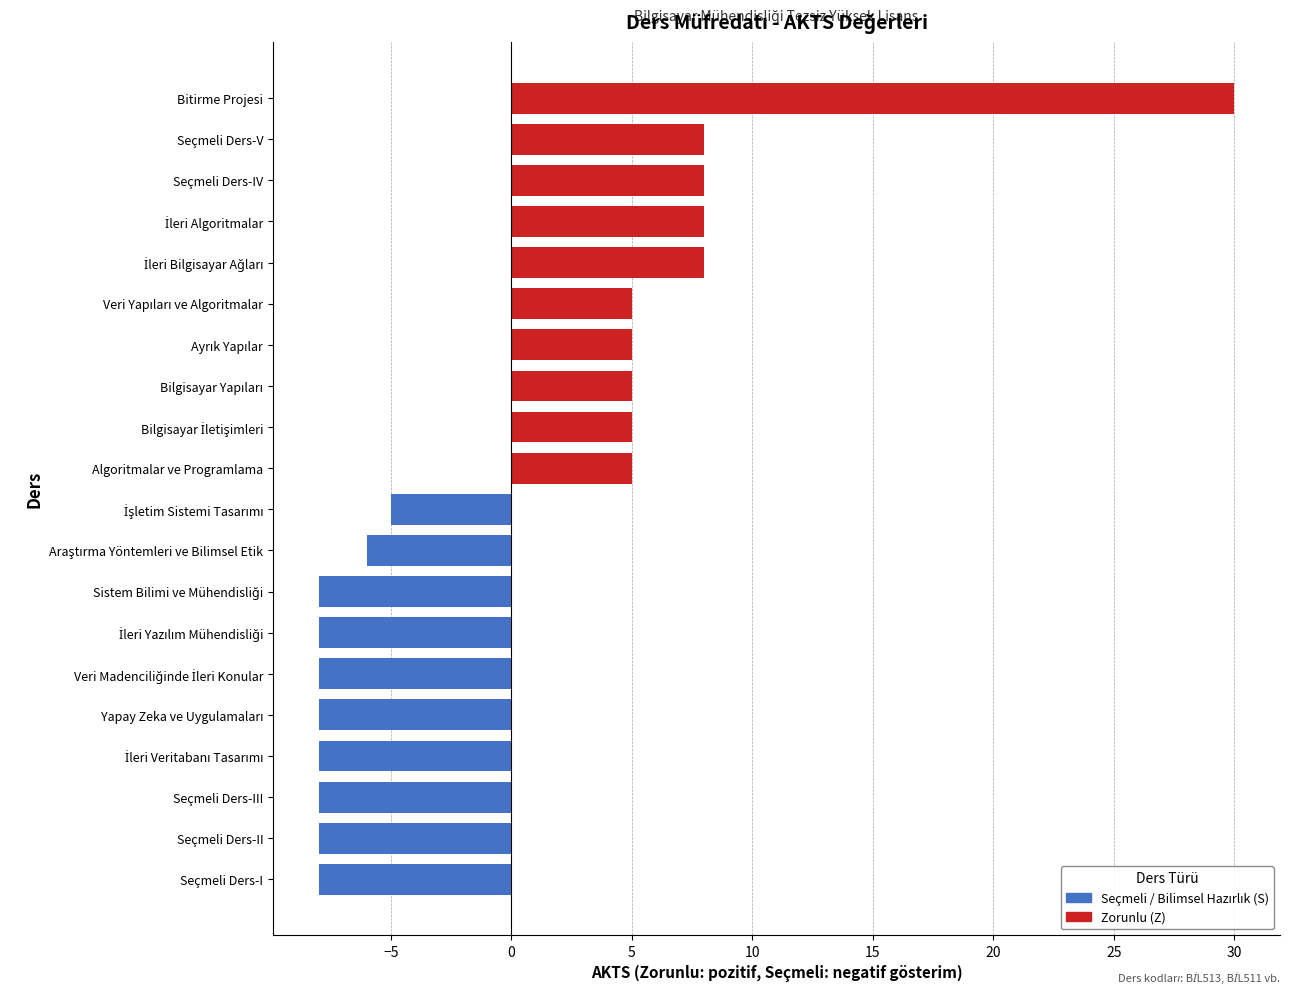

Which label corresponds to the largest value in the chart?

Bitirme Projesi